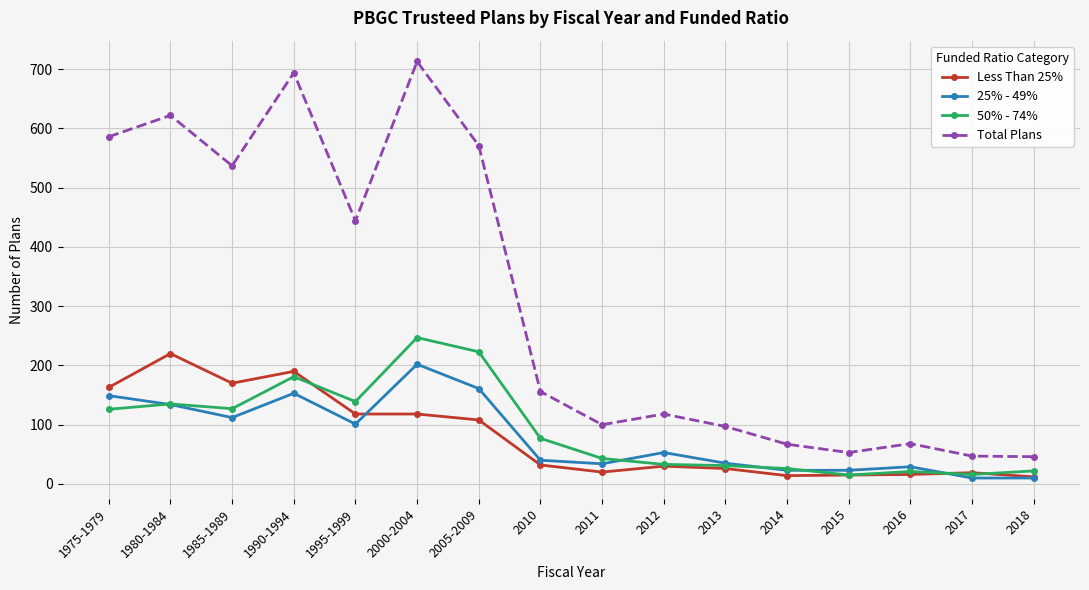

Which label corresponds to the largest value in the chart?

2000-2004